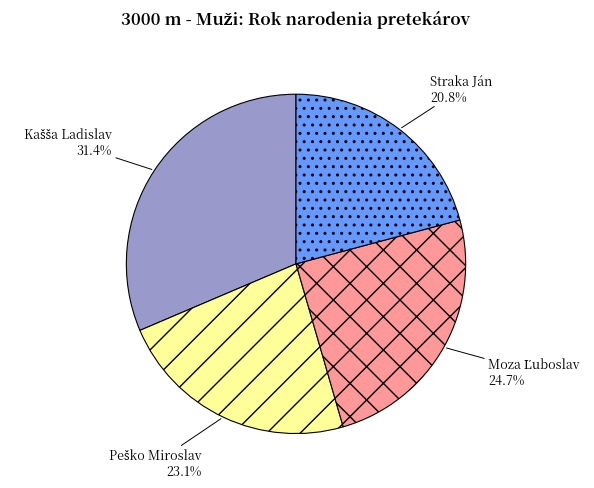

Which slice is the smallest?

Straka Ján